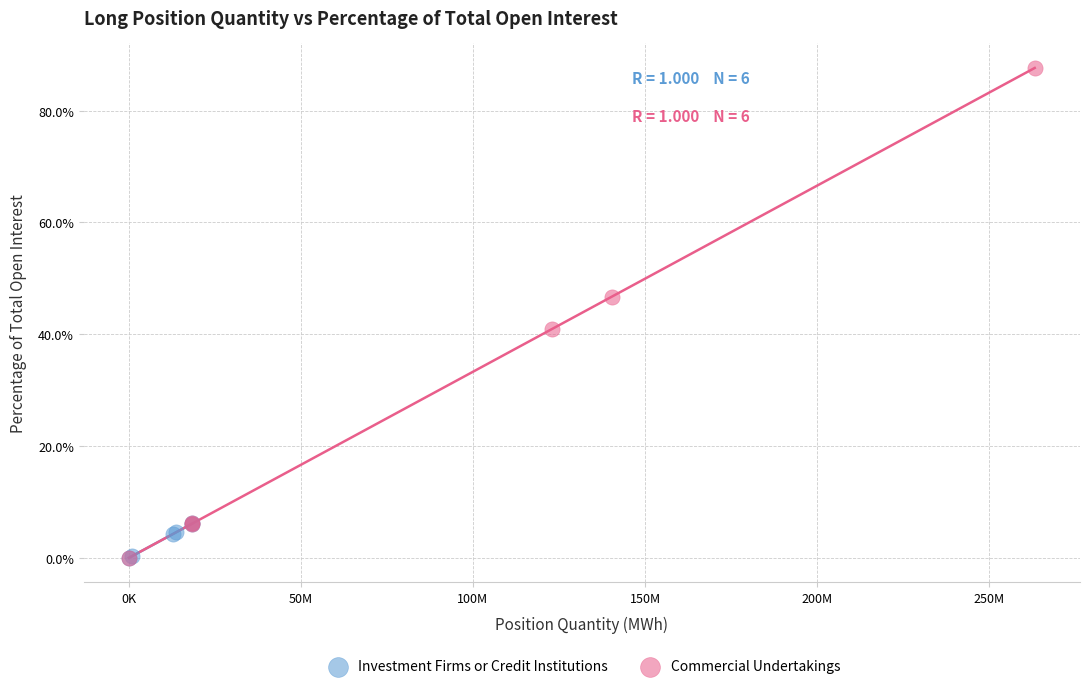

Which series reaches the maximum Y coordinate?

Commercial Undertakings